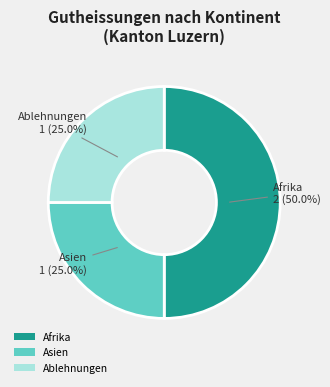

Does Asien represent more than half of the total?

No